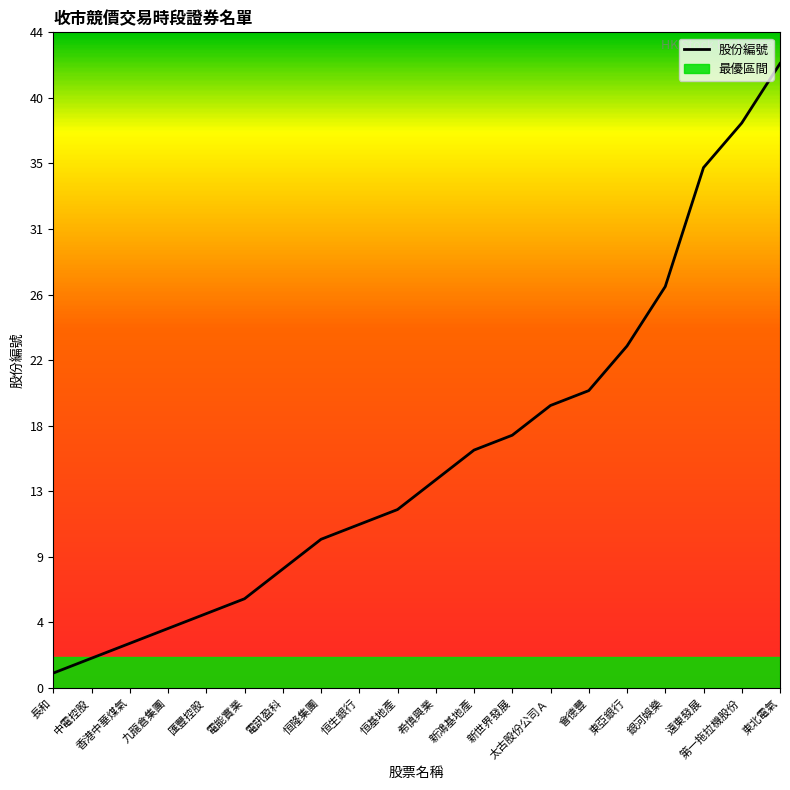

Does the chart display data point markers on the line(s)?

No